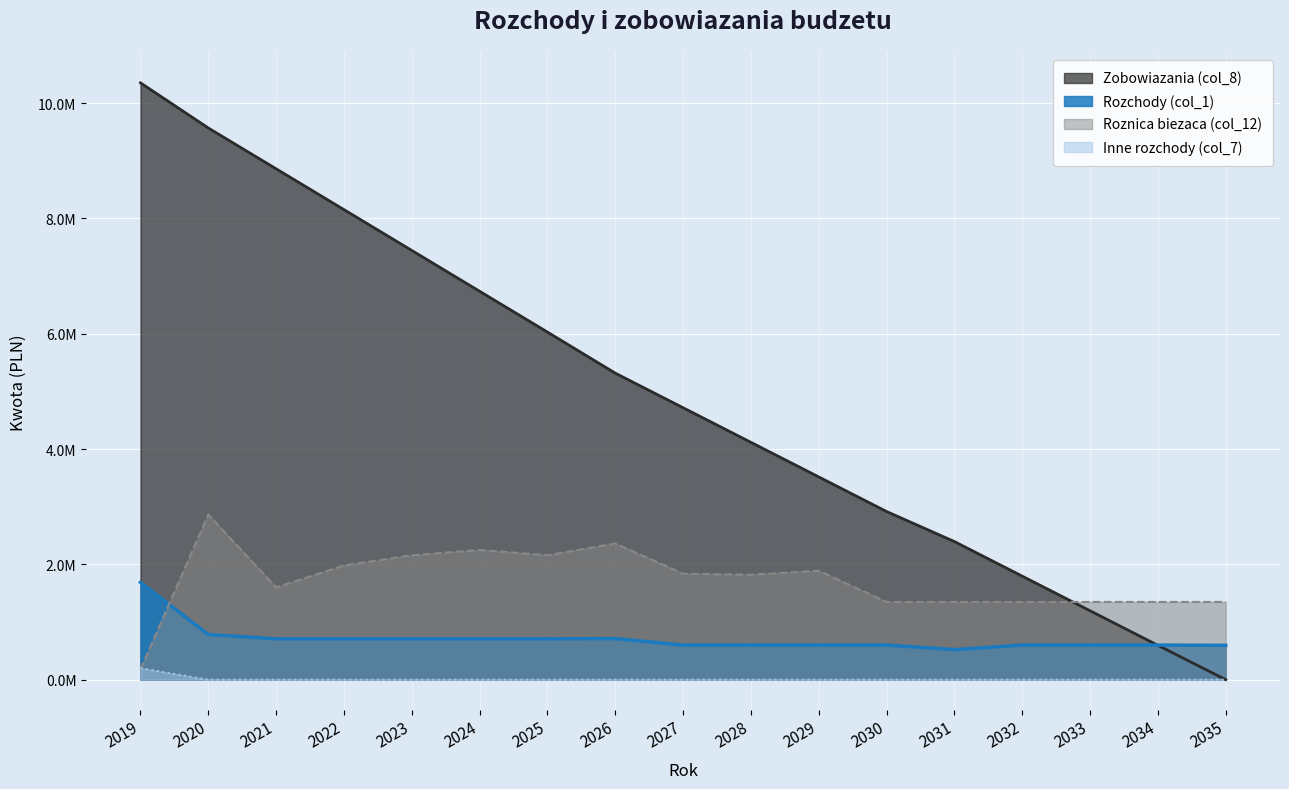

True or false: Inne rozchody (col_7) has a value of 78272.8 at 2035.

False